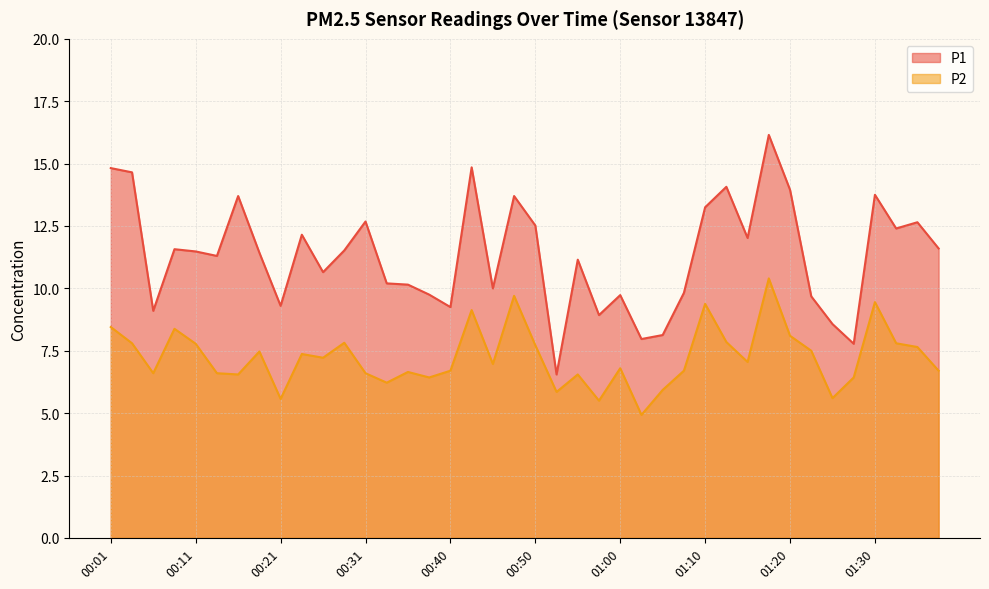

Where does the P2 series first go above 7?

00:01